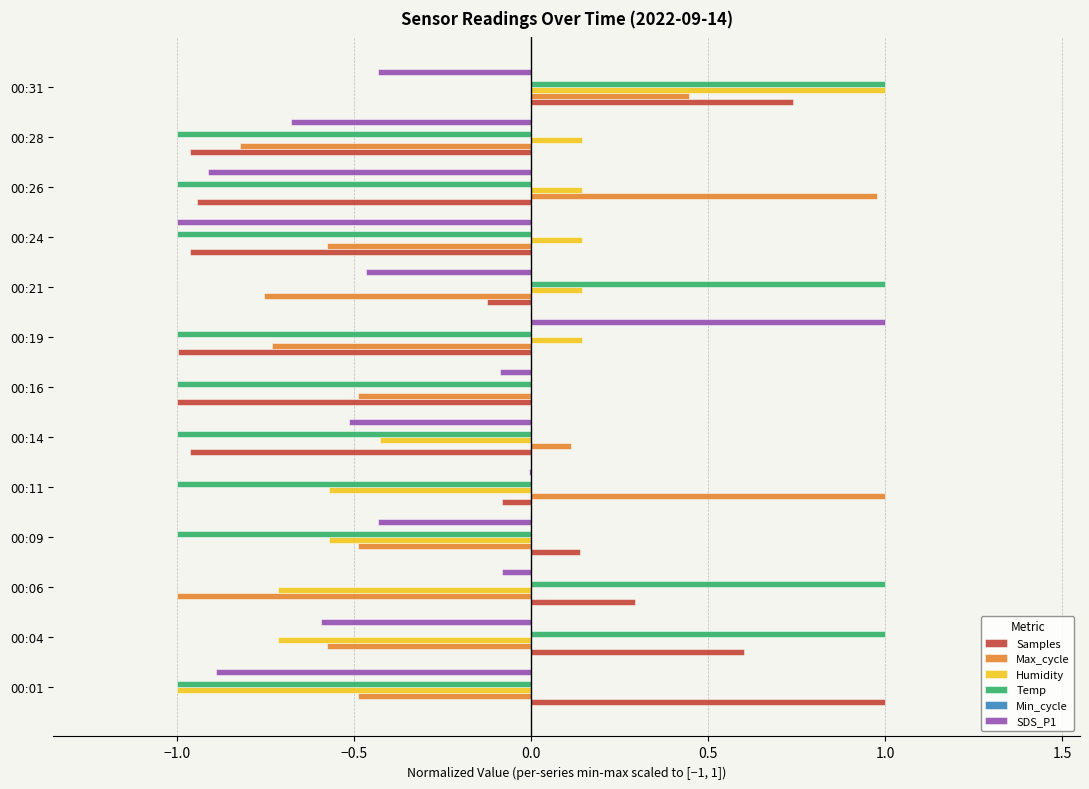

At which category is the sum across all series the highest?

00:31